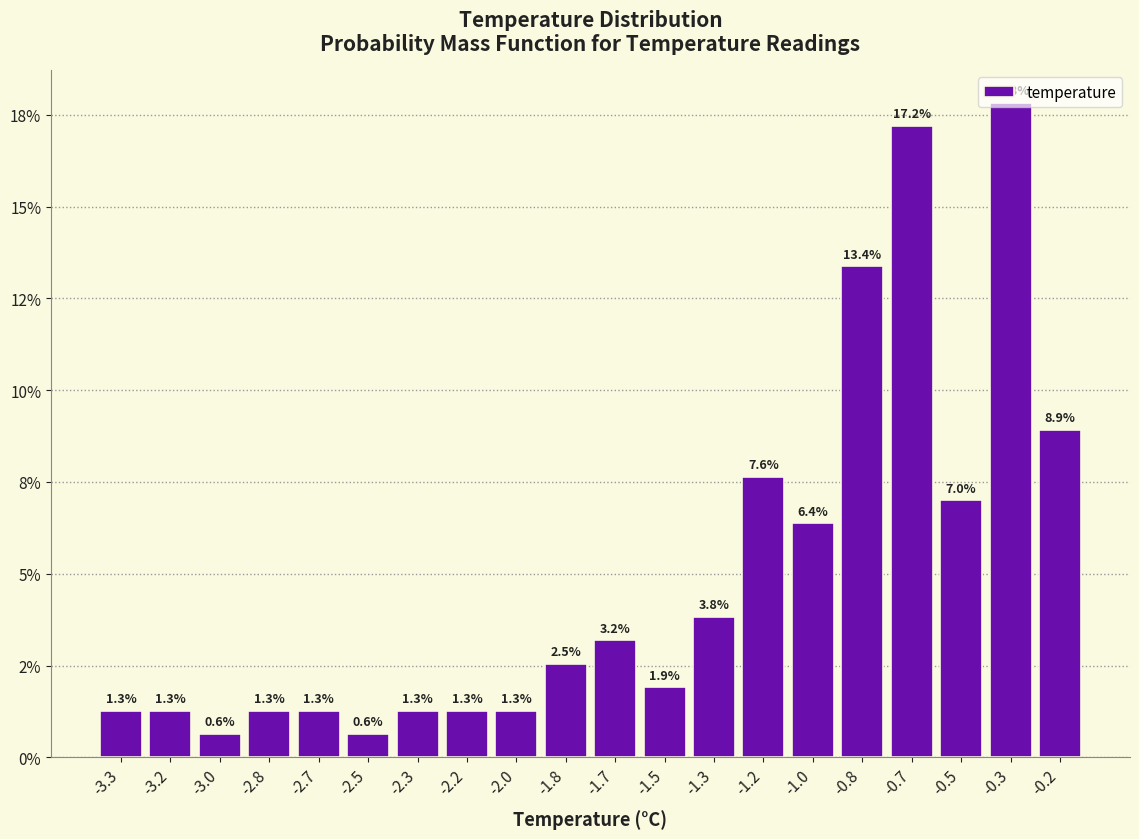

Are the bars horizontal?

No